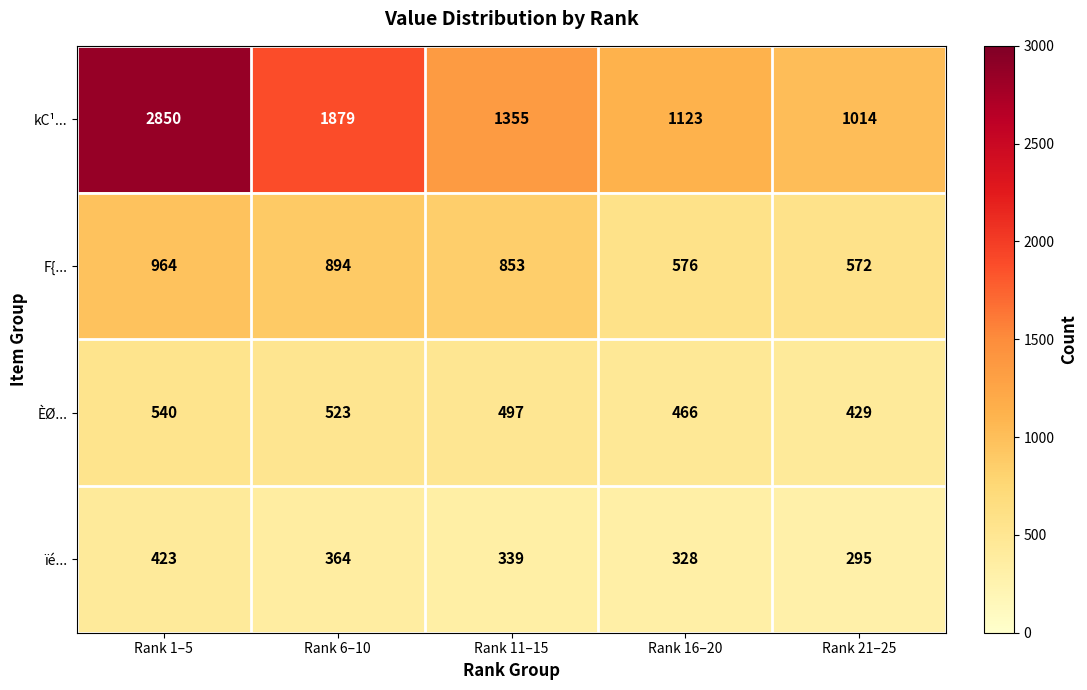

Count the ÈØ... values in the range 466 to 523.

3